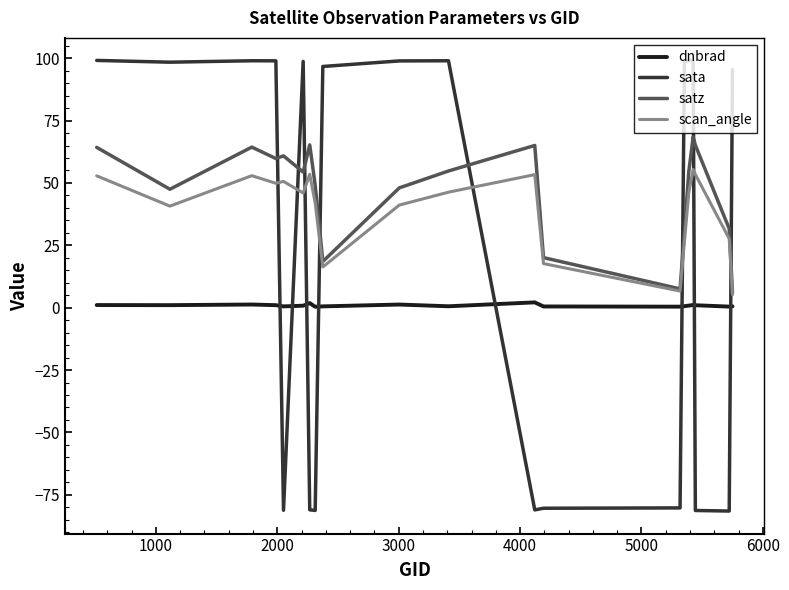

List the series in order of their peak value, highest first.

sata, satz, scan_angle, dnbrad